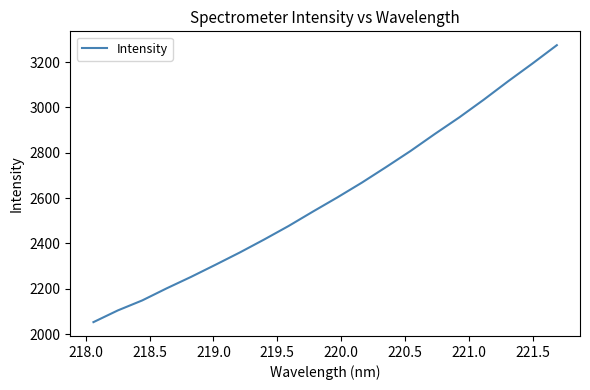

What is the greatest value displayed?

3274.6